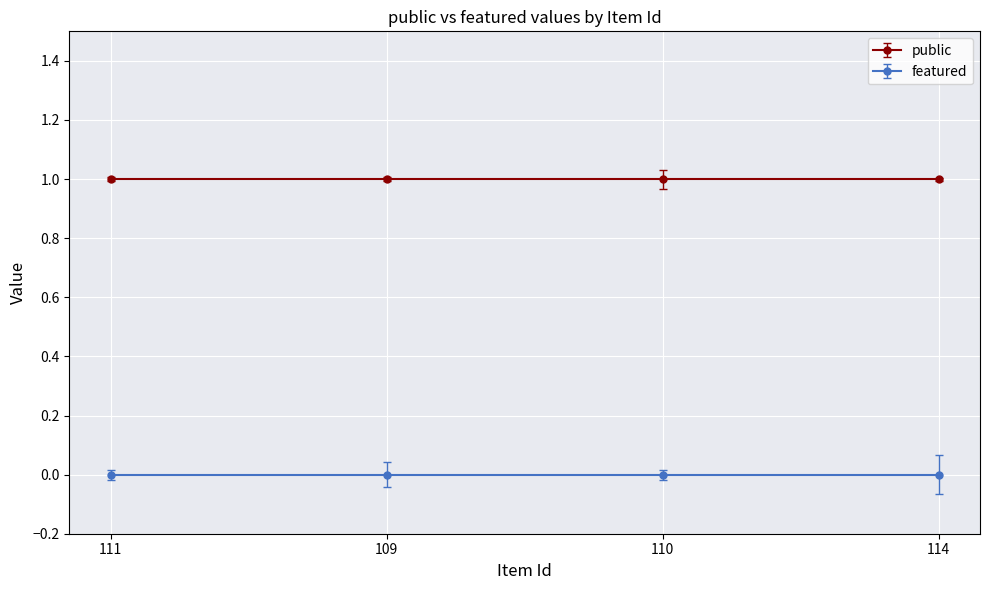

Rank the series by their maximum value, from highest to lowest.

public, featured